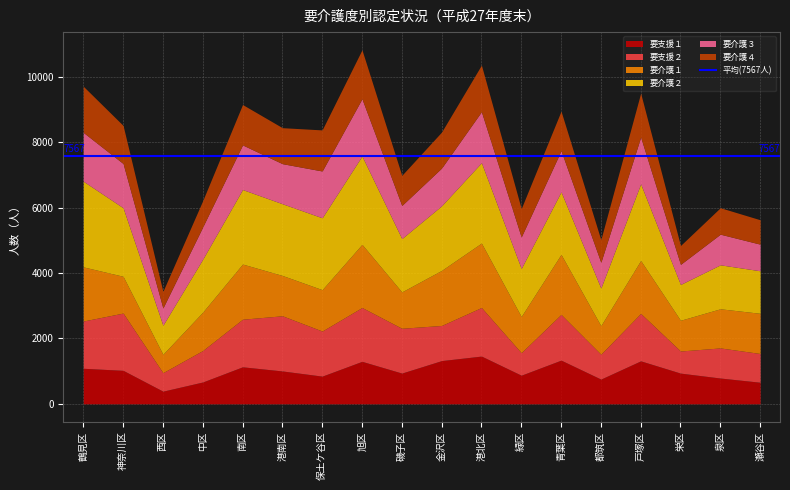

At which category is the sum across all series the highest?

旭区